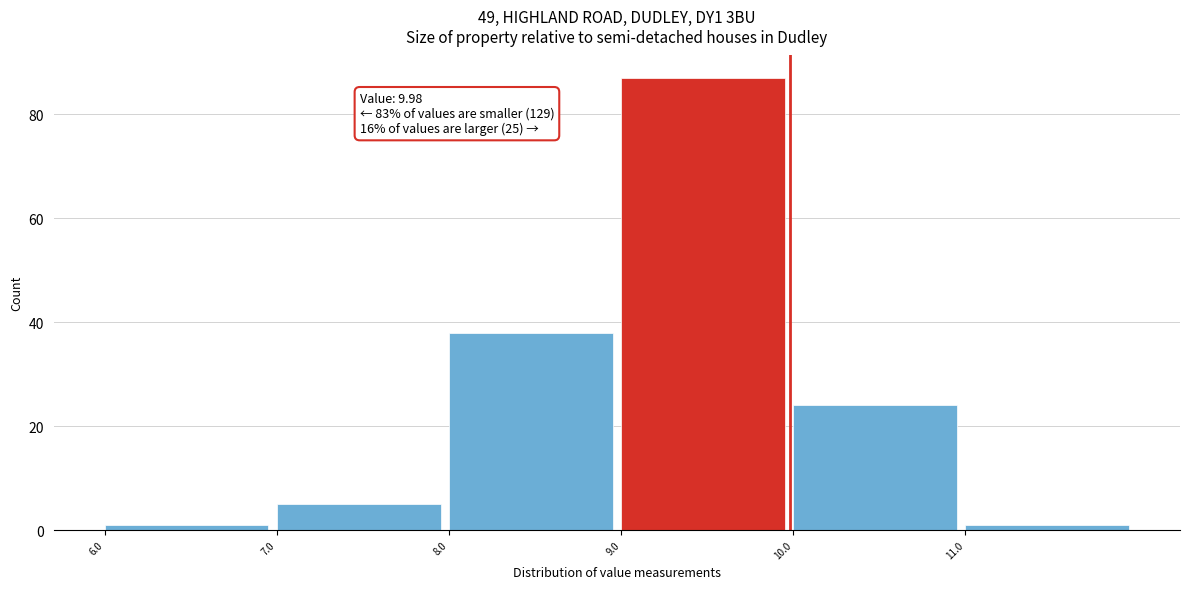

Over which range of the x-axis is the bar tallest?

9 to 10